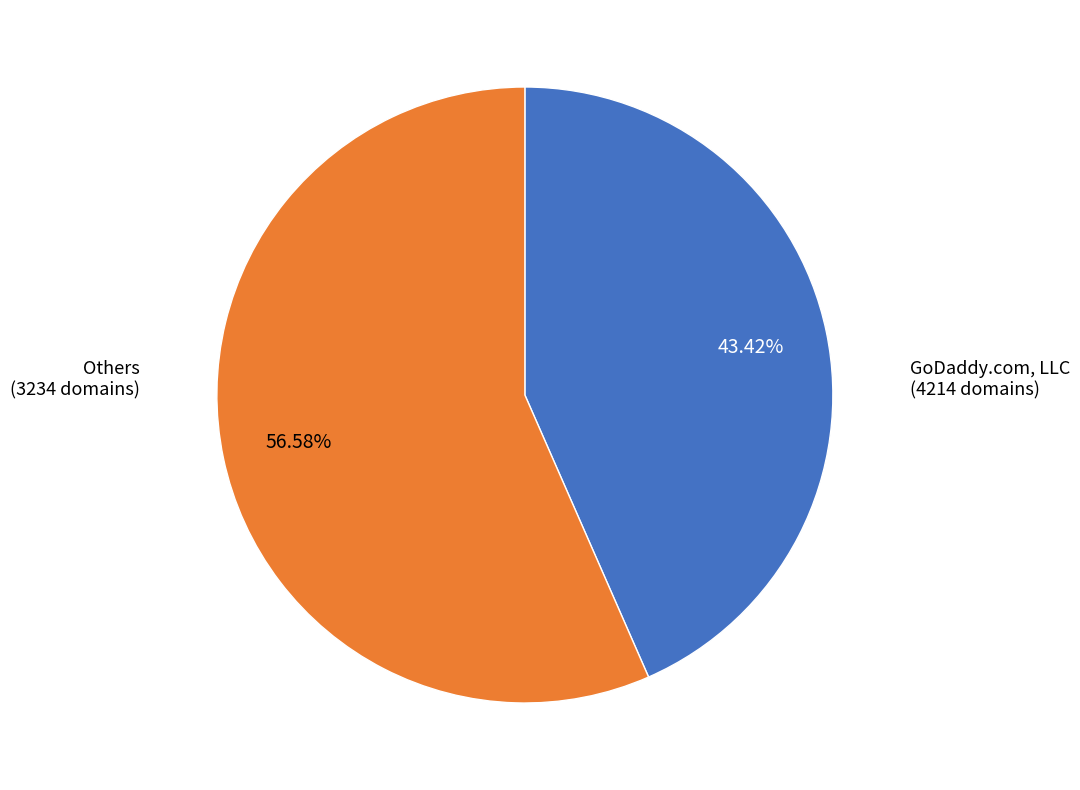

Combined, do Others and GoDaddy.com, LLC account for over 50%?

Yes